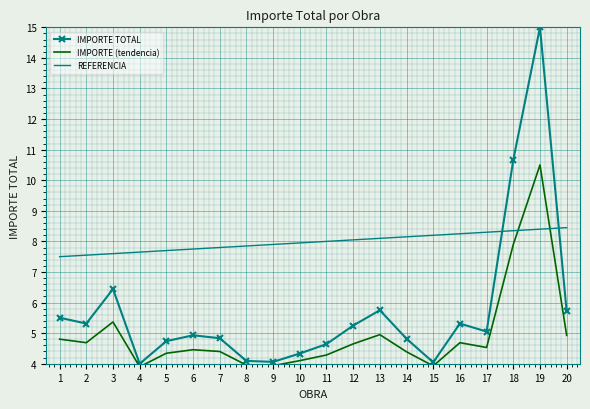

Which series has the largest range (max minus min)?

IMPORTE TOTAL